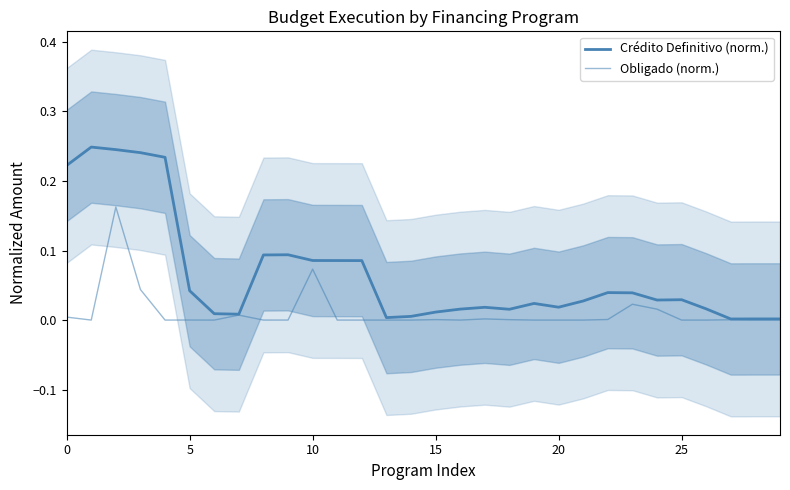

What is the difference between the maximum and minimum values in the Obligado (norm.) series?

0.2